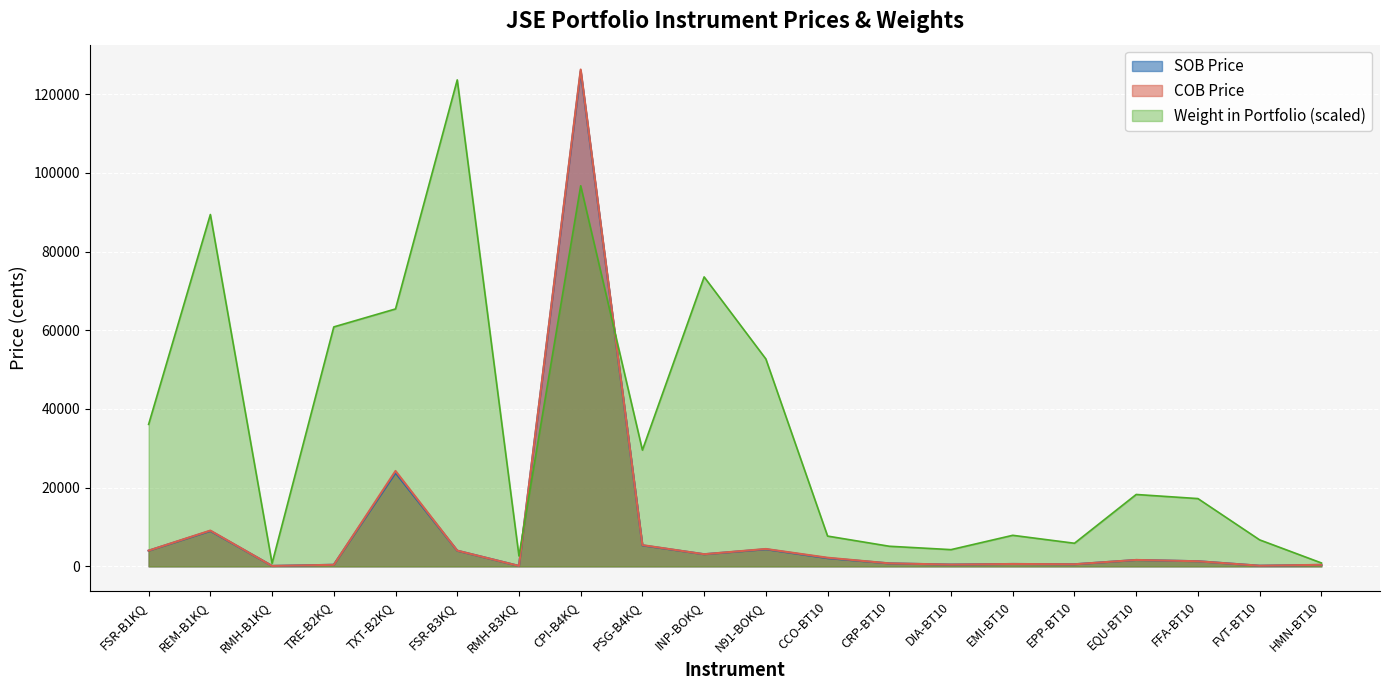

How many times do COB Price and Weight in Portfolio cross each other?

2